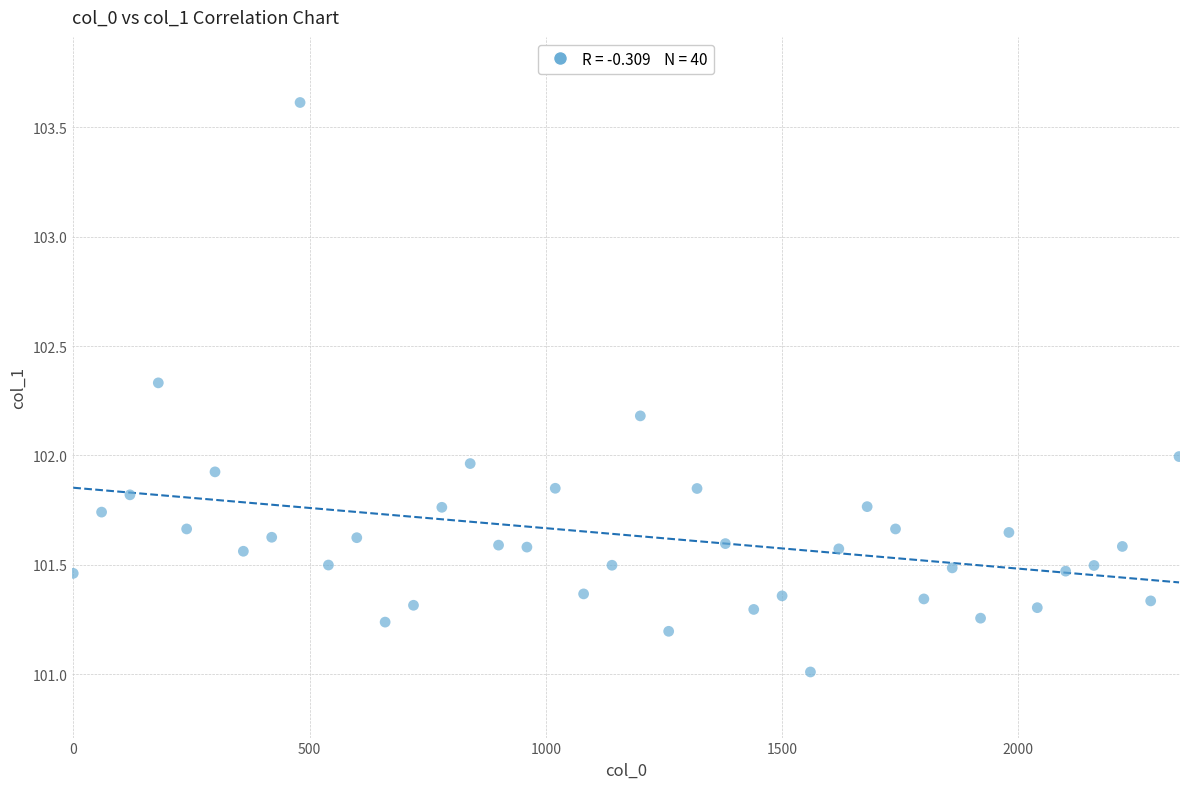

What is the range of Y values (max minus min)?

2.6